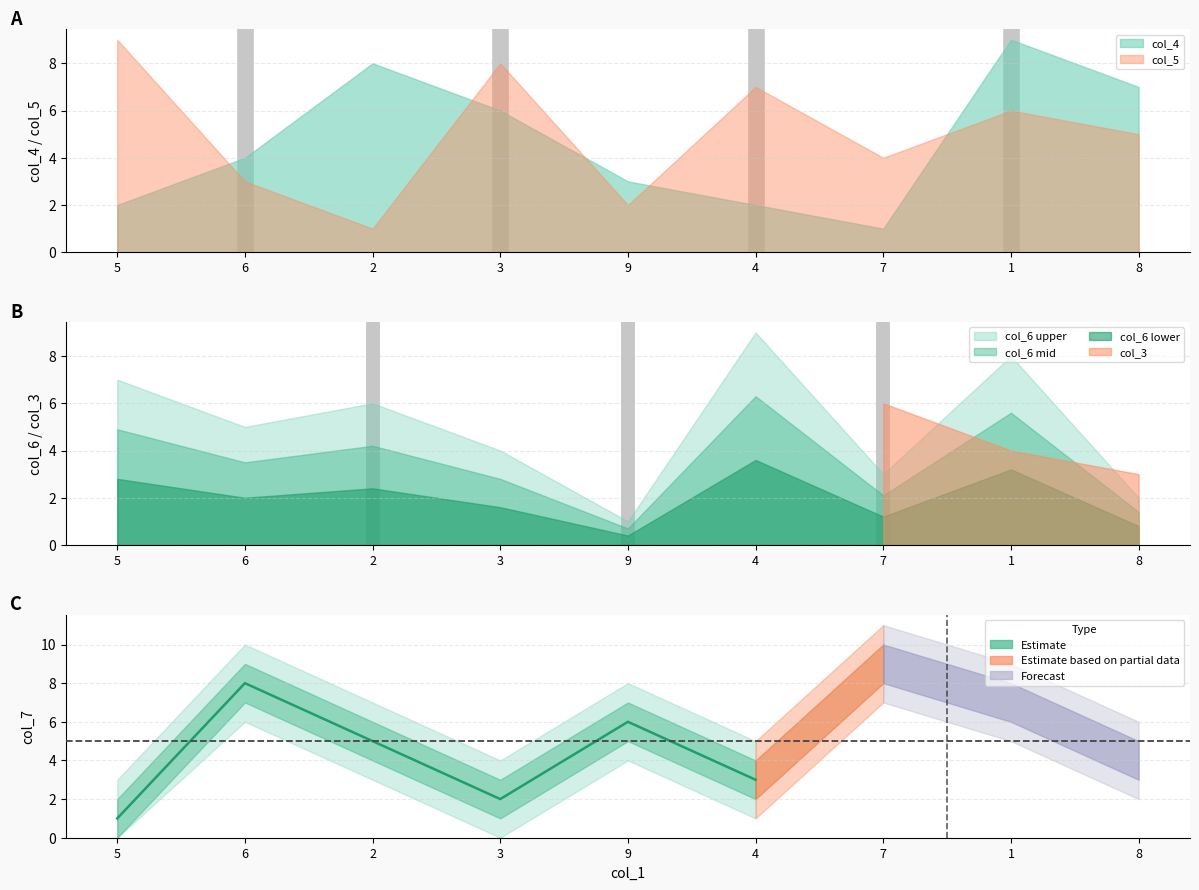

What is the value of the 1st point from the left?

1